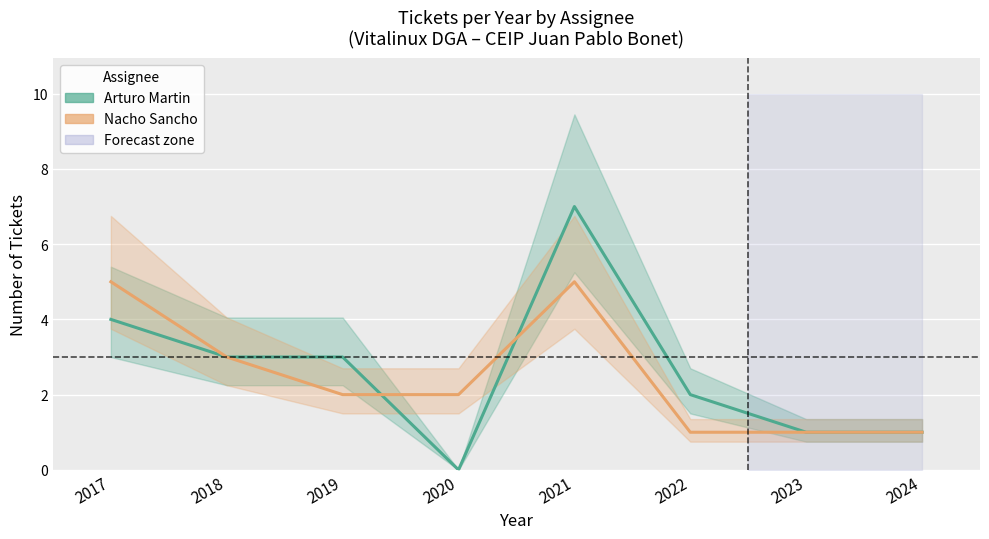

Reading right to left, what are all the values shown in this chart?

Arturo Martin: 2024=1	2023=1	2022=2	2021=7	2020=0	2019=3	2018=3	2017=4
Nacho Sancho: 2024=1	2023=1	2022=1	2021=5	2020=2	2019=2	2018=3	2017=5